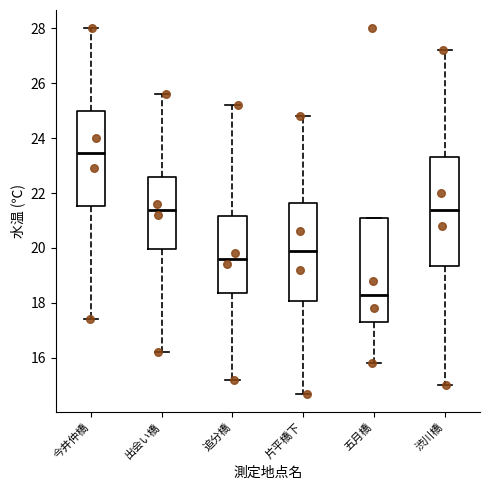

Reading left to right, read every box against the y-axis: the position of its median line, the range the box covers, and the ends of its whiskers. The values are not printed on the chart, so give them approximately, as read against the axis.

今井仲橋: median 23.4, box 21.6 to 25.0, whiskers 17.4 to 28.0
出会い橋: median 21.4, box 20.0 to 22.6, whiskers 16.2 to 25.6
追分橋: median 19.6, box 18.4 to 21.2, whiskers 15.2 to 25.2
片平橋下: median 20.0, box 18.0 to 21.6, whiskers 14.8 to 24.8
五月橋: median 18.4, box 17.4 to 21.2, whiskers 15.8 to 21.2
渋川橋: median 21.4, box 19.4 to 23.4, whiskers 15.0 to 27.2